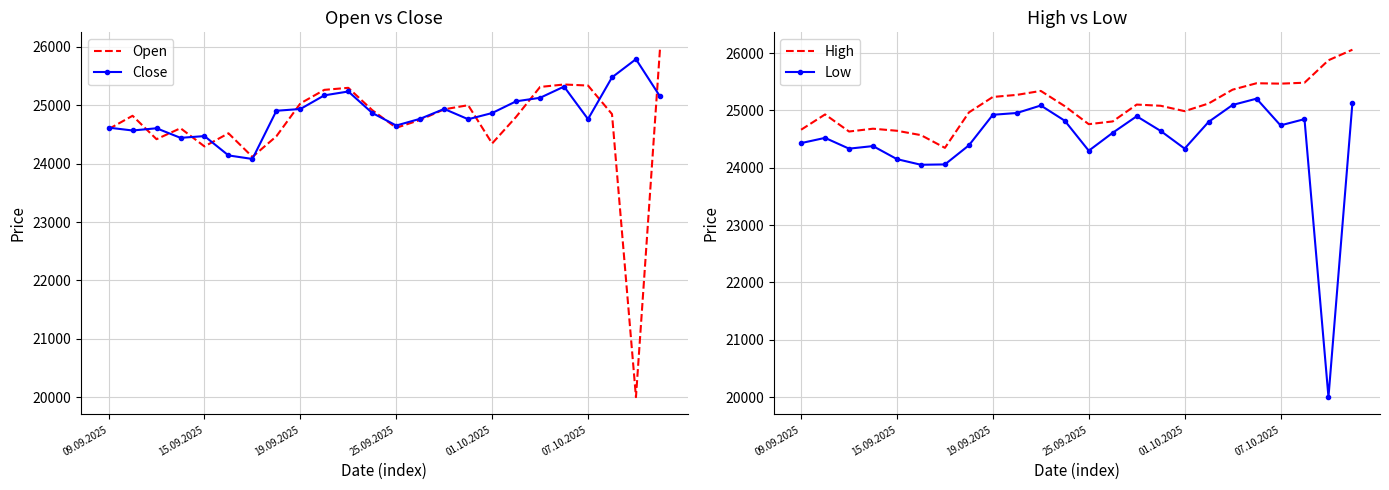

How many values in the Close series are below 24868?

12